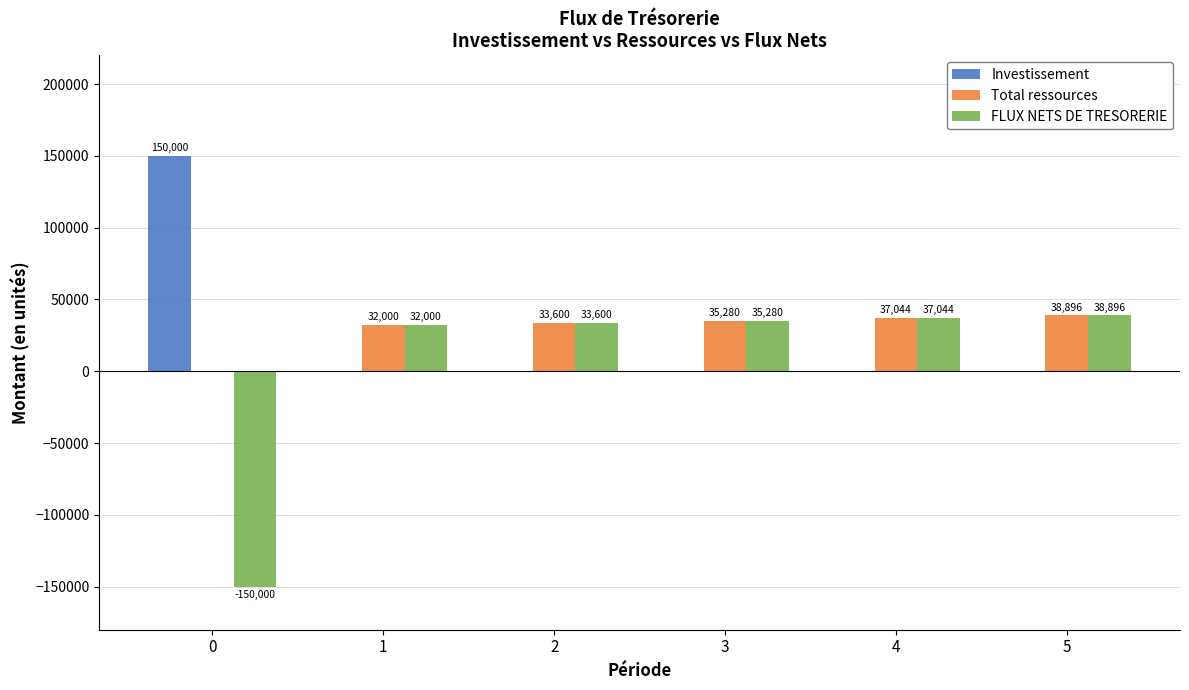

The value of FLUX NETS DE TRESORERIE at 3 is 57860.4. True or false?

False